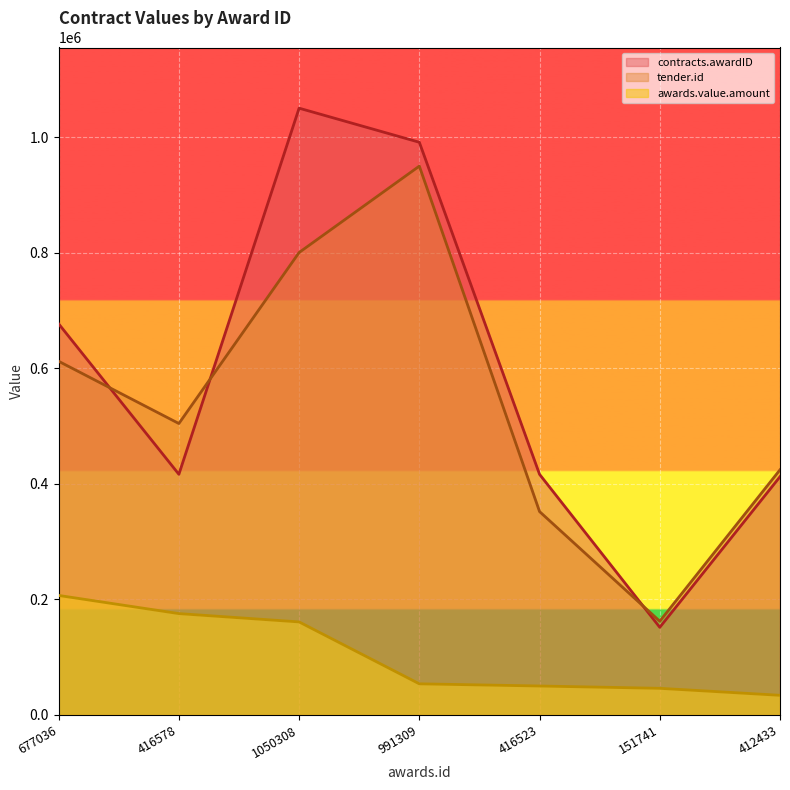

True or false: awards.value.amount has more than 1 interior local peaks.

False